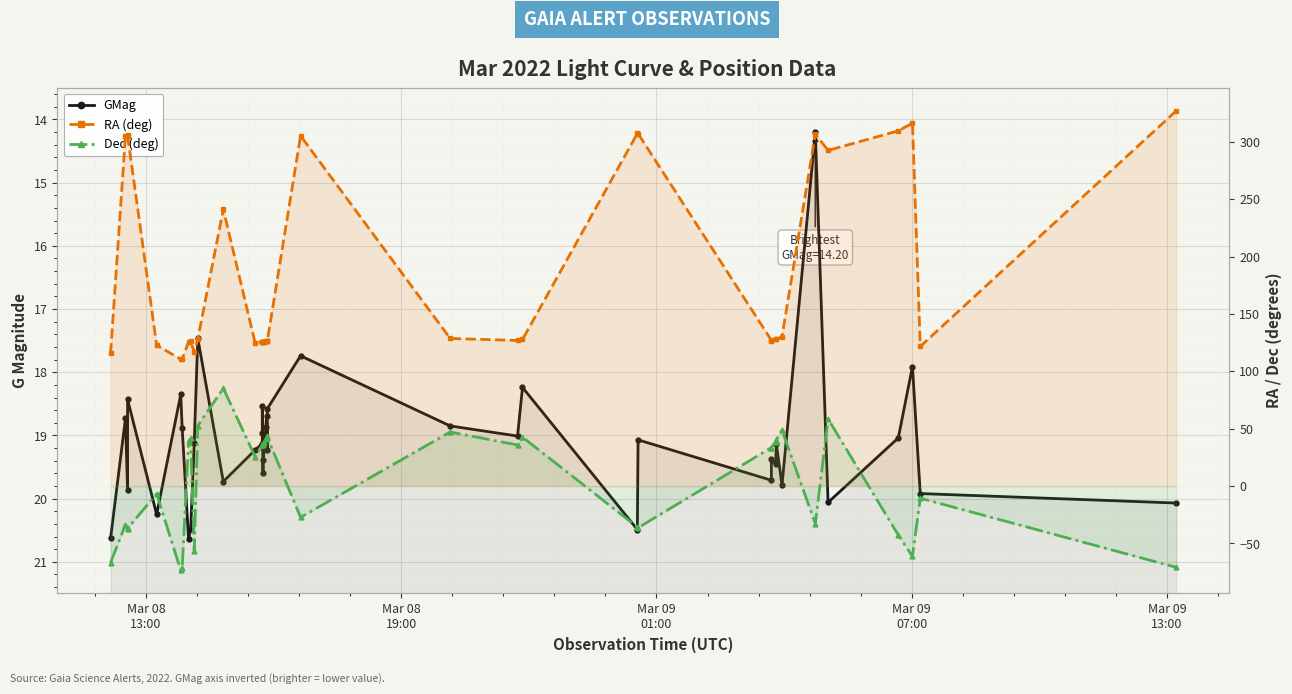

What is the difference between the second highest and second lowest values in the RA (deg) series?

205.5